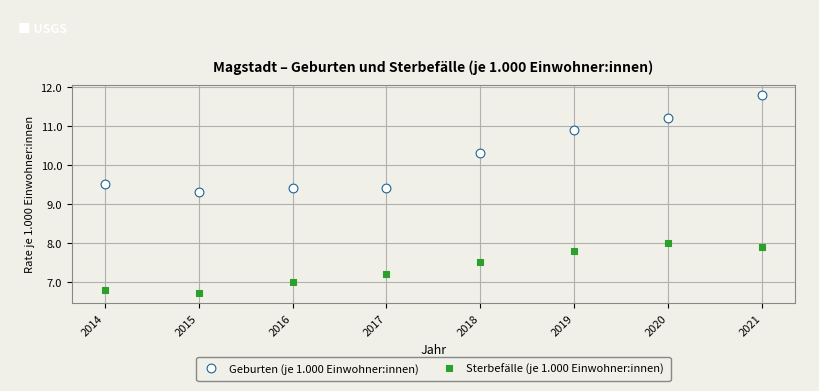

What are all the series names shown in the legend?

Geburten (je 1.000 Einwohner:innen), Sterbefälle (je 1.000 Einwohner:innen)